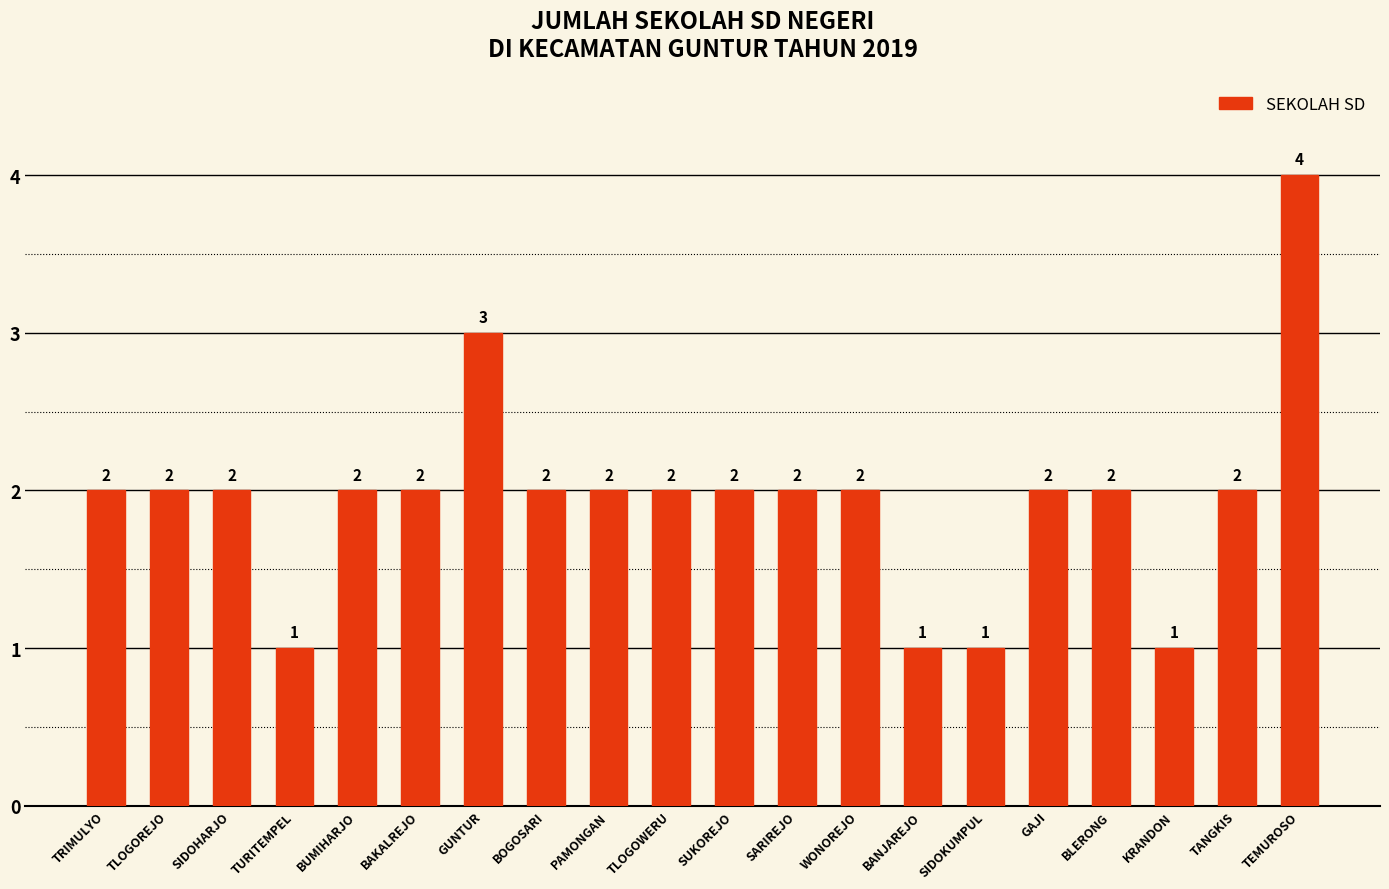

What is the sum of all values?

39